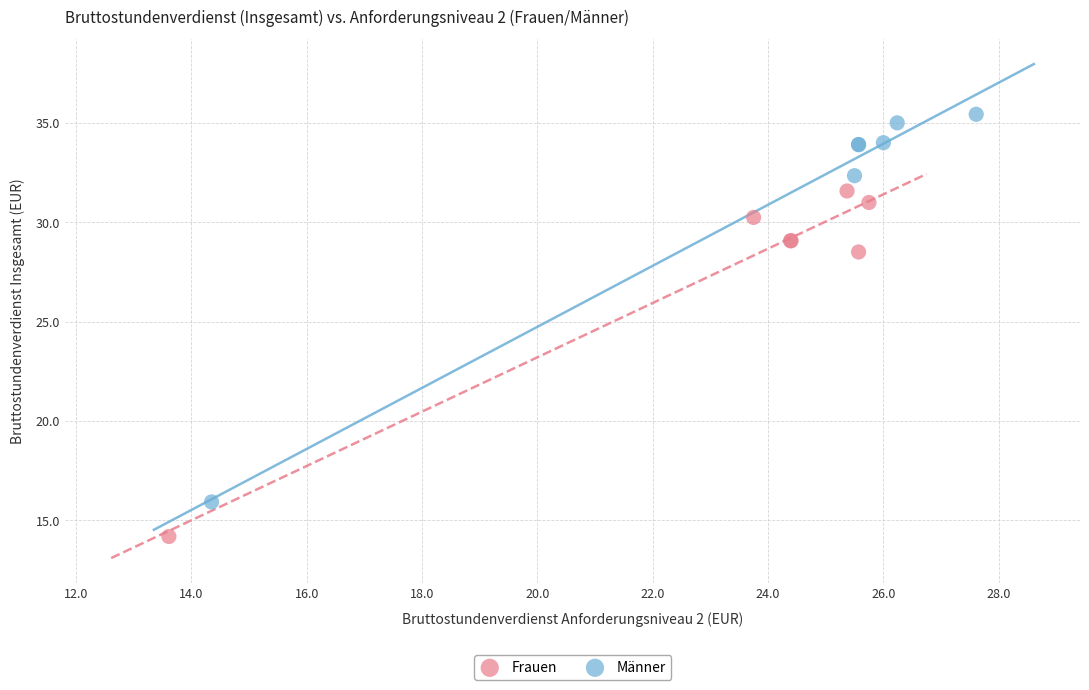

Which series has the widest spread of Y values?

Männer